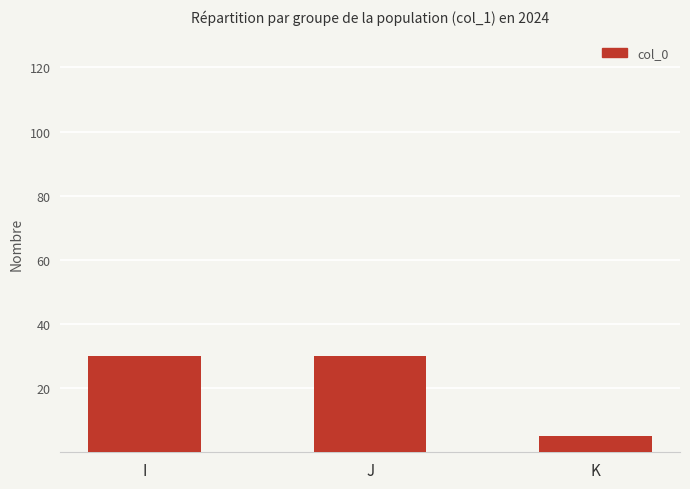

What is the average value?

22